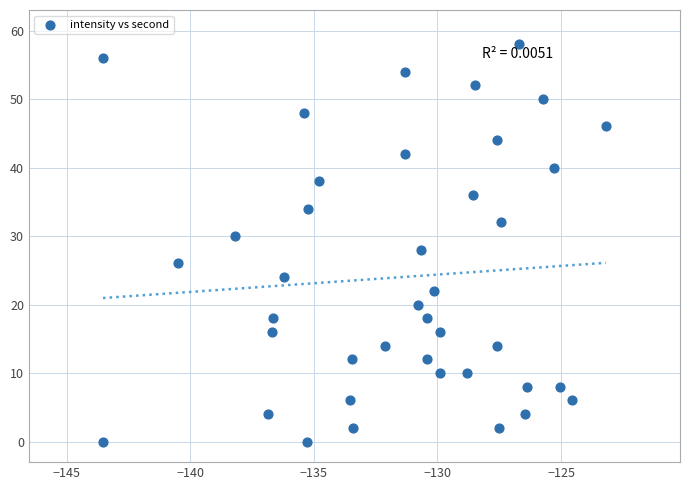

What is the range of Y values (max minus min)?

58